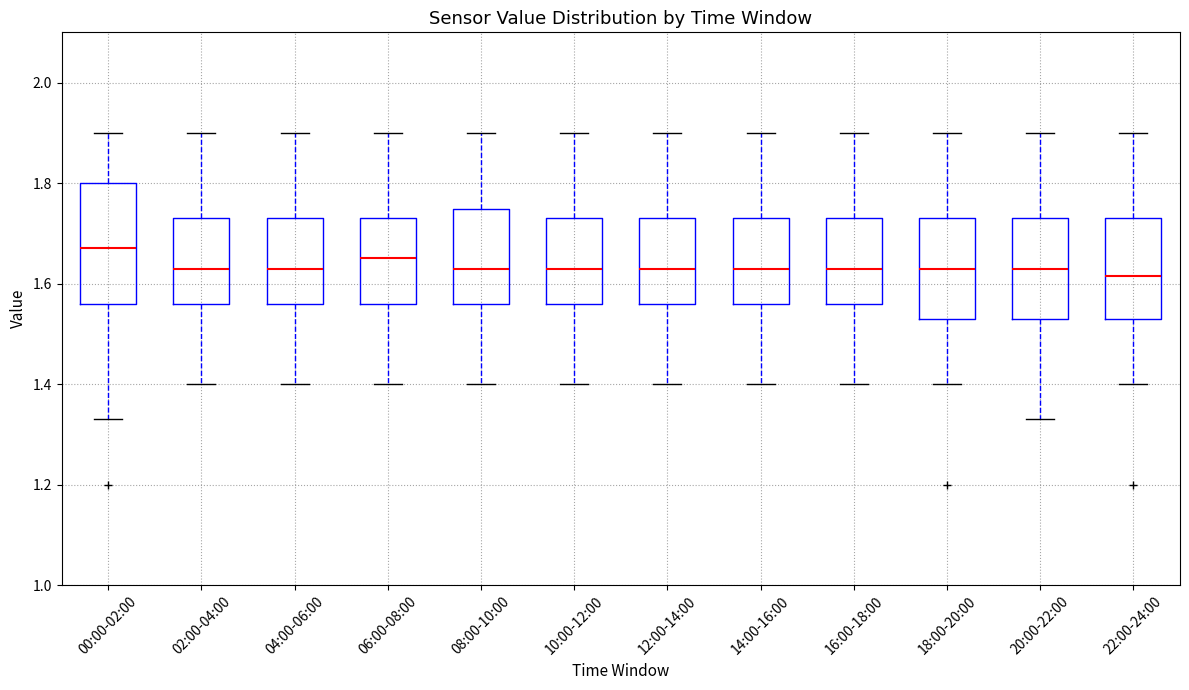

Where does the lower whisker of the box for 00:00-02:00 end on the y-axis? The values are not printed on the chart, so give them approximately, as read against the axis.

1.34